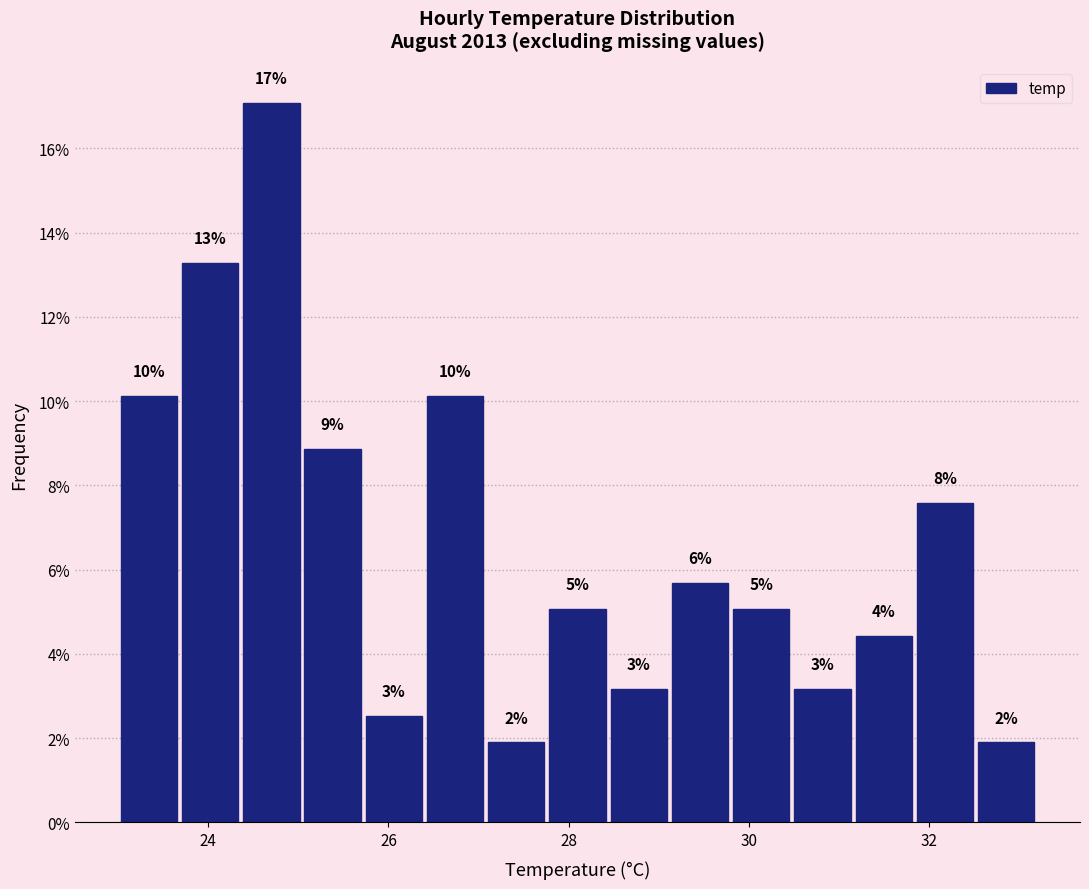

Around what value on the x-axis is the tallest bar? Give the approximate position of its centre, as read against the axis.

24.8